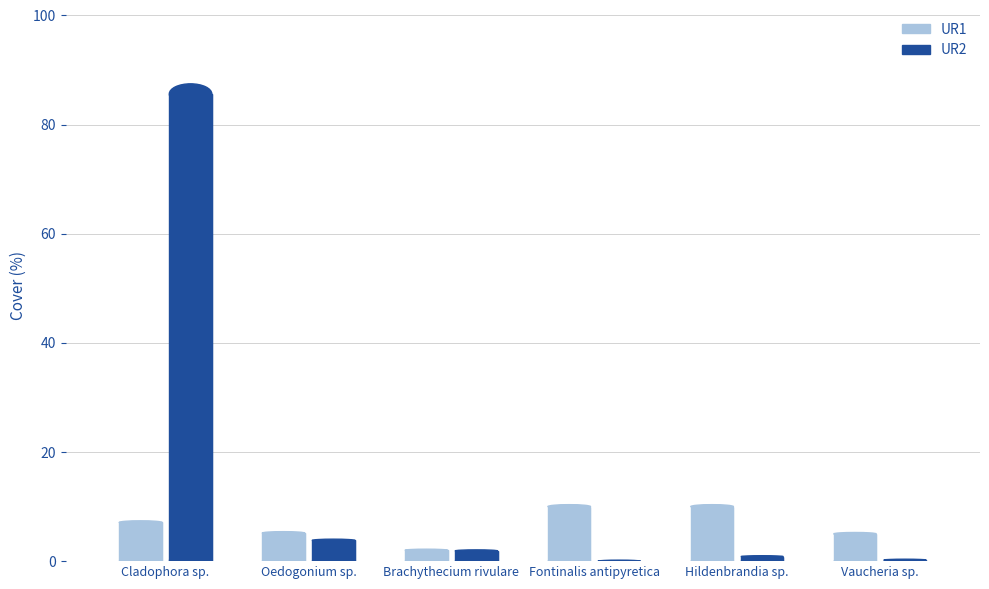

Reading right to left, transcribe all the data shown in this chart.

UR1: 5.0	10.0	10.0	2.0	5.2	7.1
UR2: 0.2	0.8	0.0	1.9	3.8	85.6